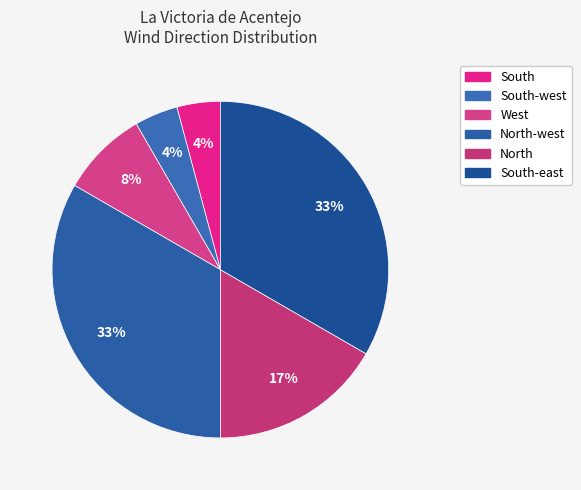

How many slices are in this pie chart?

6